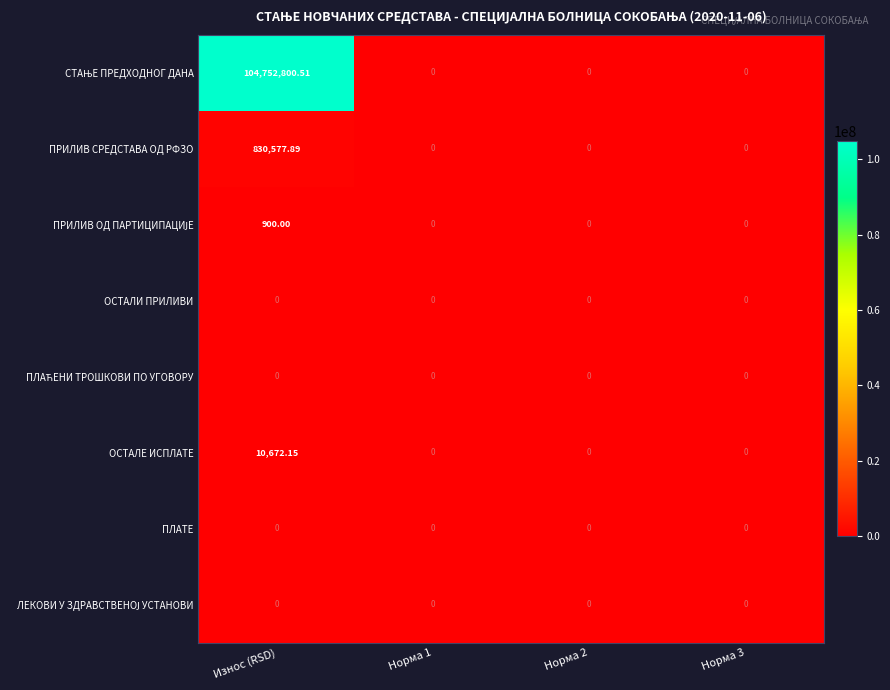

At which label does ПРИЛИВ СРЕДСТАВА ОД РФЗО reach its peak?

Износ (RSD)